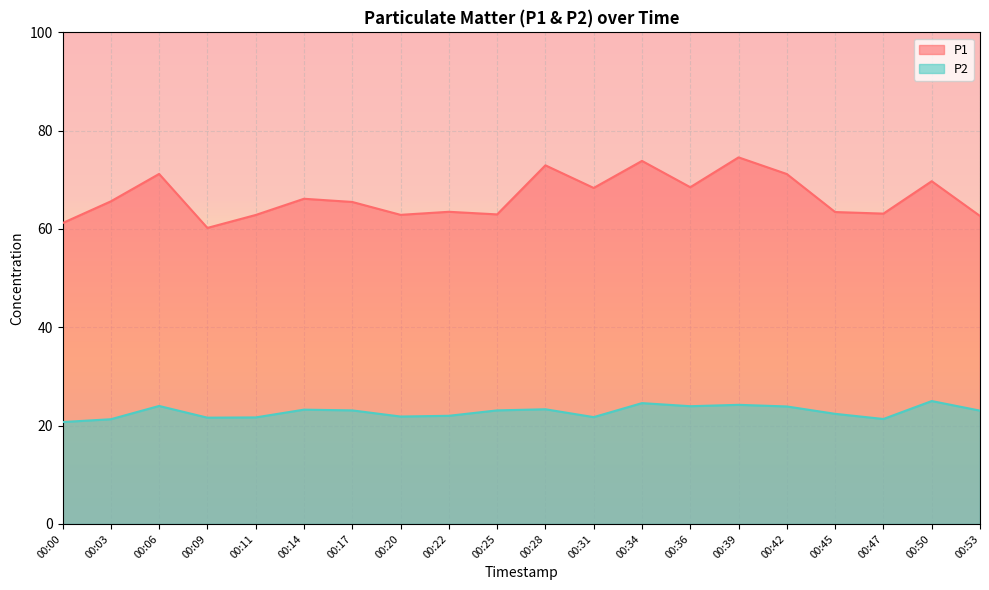

What is the value of the P1 point at the 17th from the left?

63.5